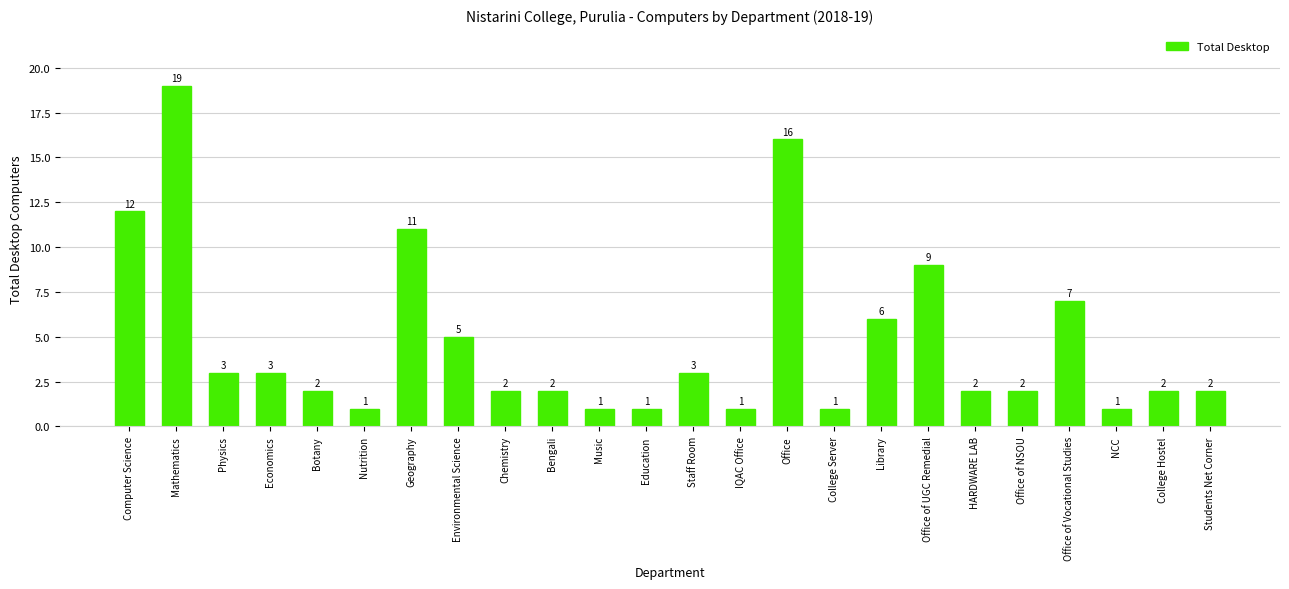

What is the sum of the values at Economics and Staff Room?

6